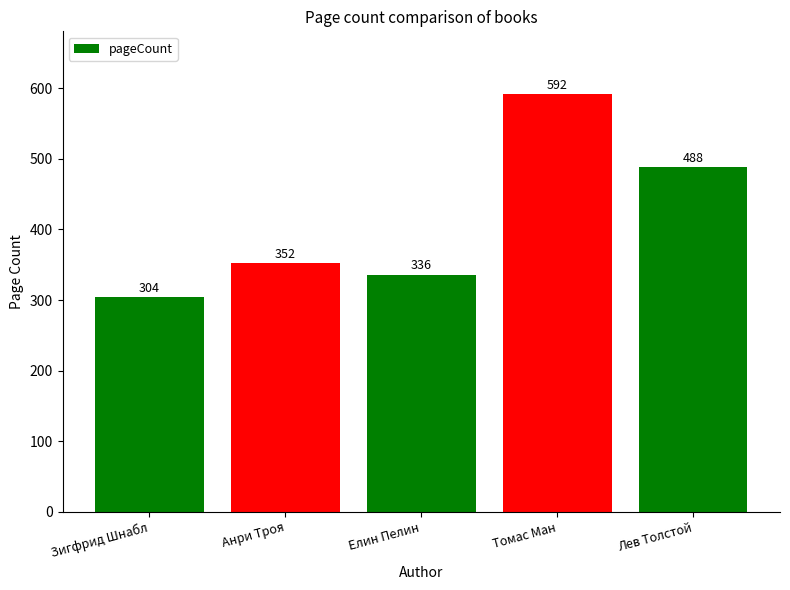

Reading right to left, extract all data points from this chart.

488	592	336	352	304